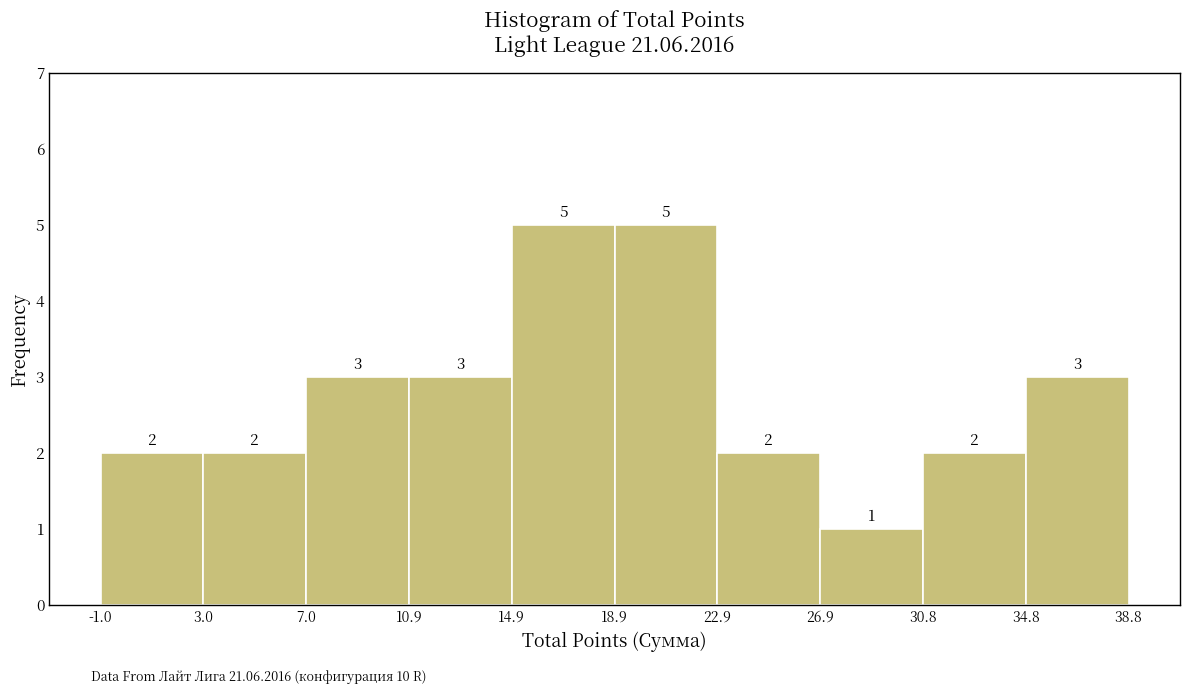

Reading left to right, transcribe this chart: for each bar, give the range it covers on the x-axis and its height.

-1.0 to 3.0: 2
3.0 to 7.0: 2
7.0 to 10.9: 3
10.9 to 14.9: 3
14.9 to 18.9: 5
18.9 to 22.9: 5
22.9 to 26.9: 2
26.9 to 30.8: 1
30.8 to 34.8: 2
34.8 to 38.8: 3